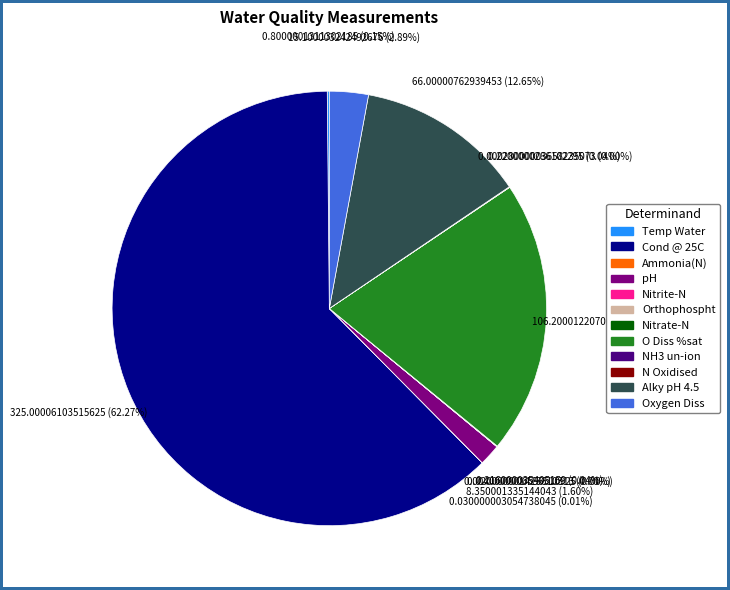

What is the largest slice in the pie chart?

Cond @ 25C